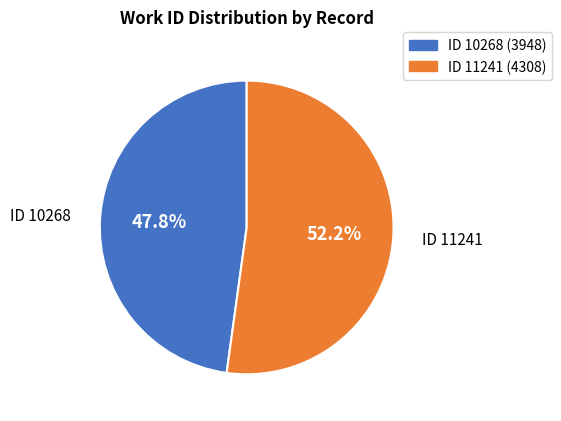

What is the ratio of the value at ID 10268 (3948) to the value at ID 11241 (4308)?

0.9